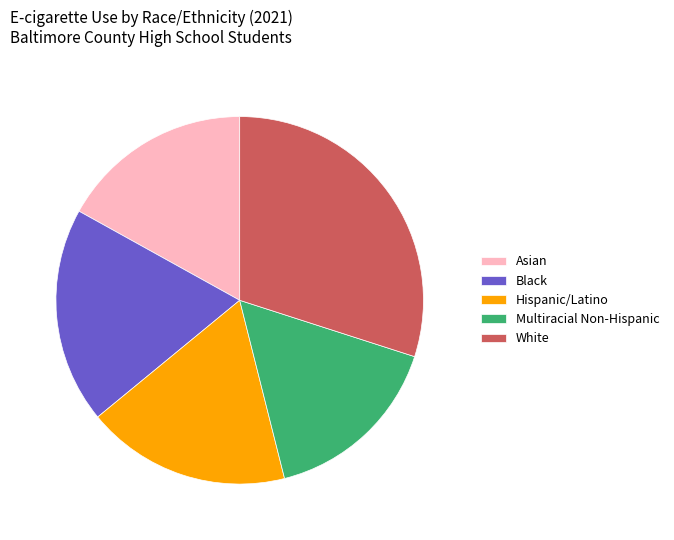

The Asian slice represents 11% of the pie. True or false?

False